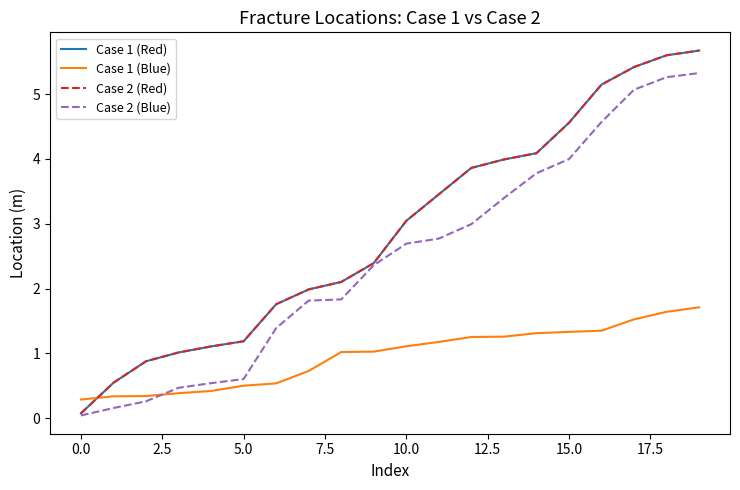

True or false: Case 1 (Red) and Case 2 (Blue) intersect in this chart.

False